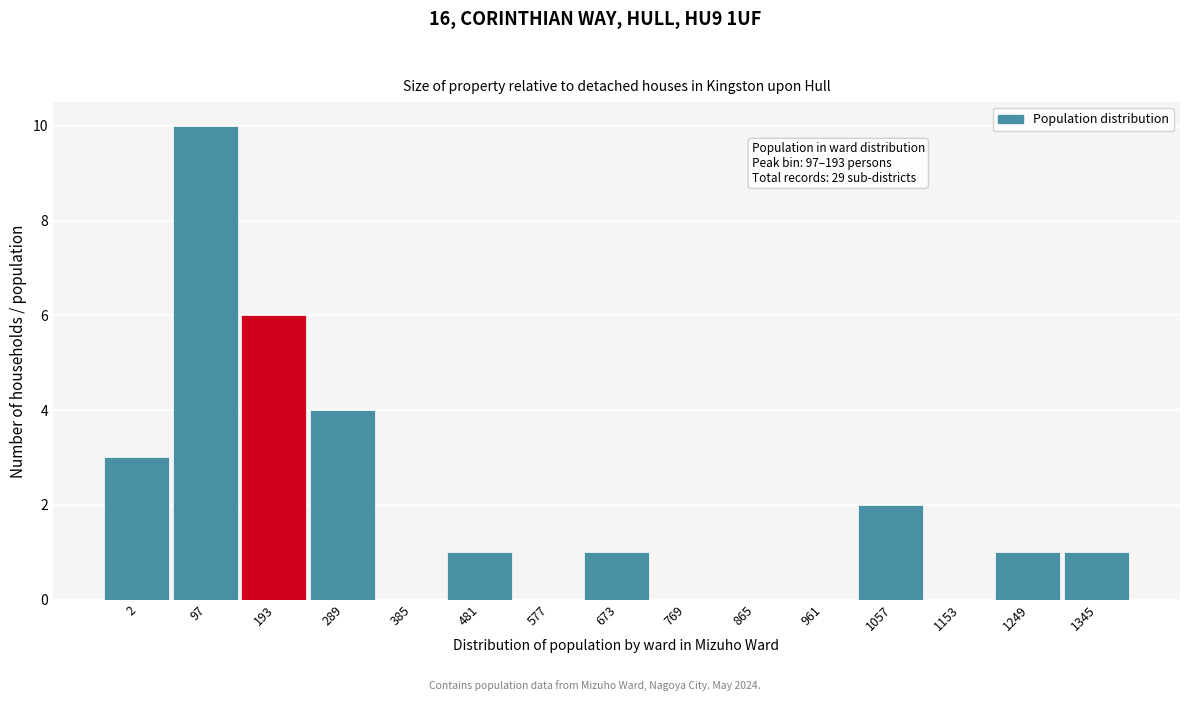

Reading left to right, extract all data points from this chart.

2=3	97=10	193=6	289=4	385=0	481=1	577=0	673=1	769=0	865=0	961=0	1057=2	1153=0	1249=1	1345=1